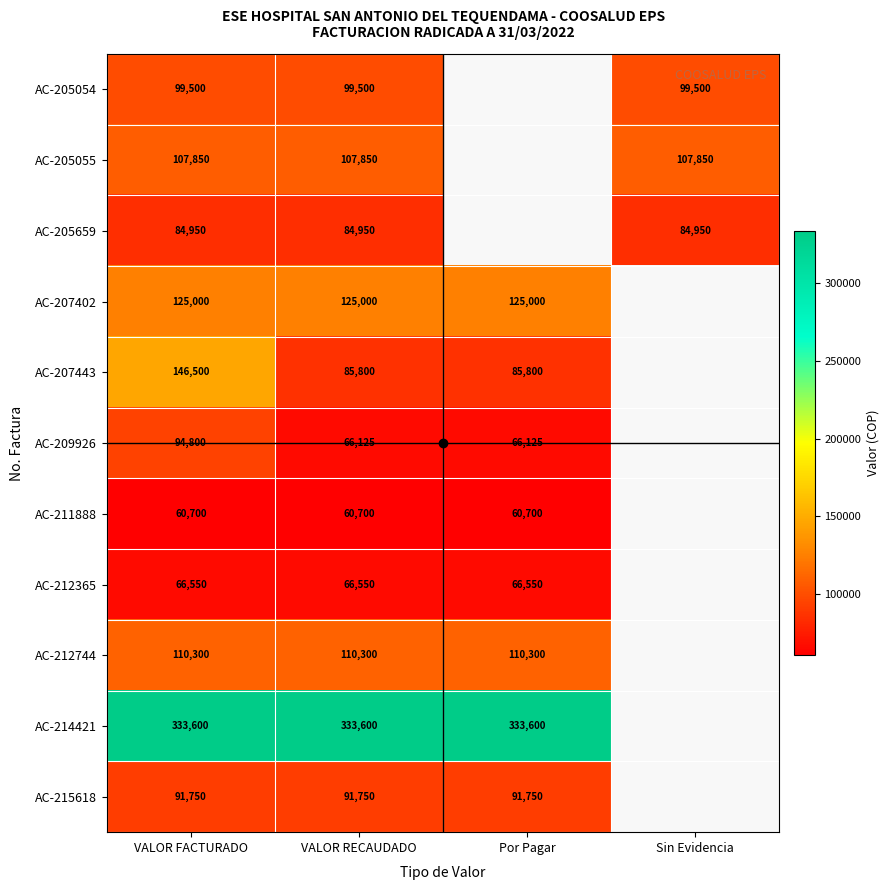

What is the maximum value for AC-211888?

60700.0